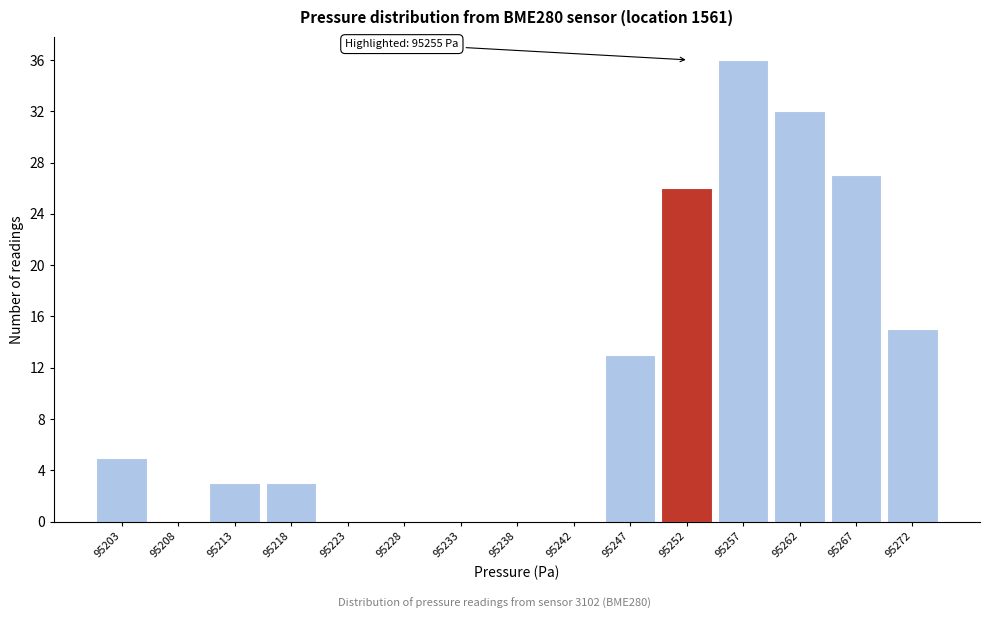

Reading left to right, what are all the values shown in this chart?

95203=5	95208=0	95213=3	95218=3	95223=0	95228=0	95233=0	95238=0	95242=0	95247=13	95252=26	95257=36	95262=32	95267=27	95272=15